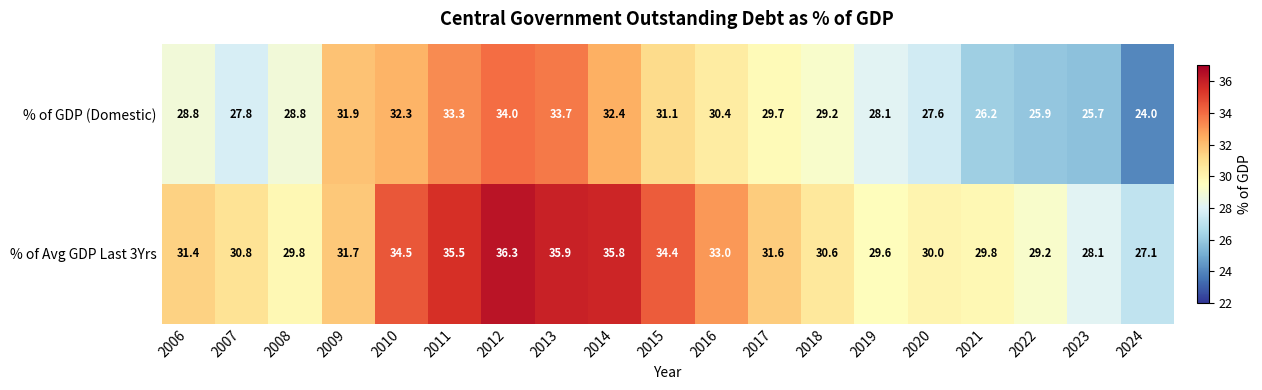

Which series has the widest spread of values?

% of GDP (Domestic)